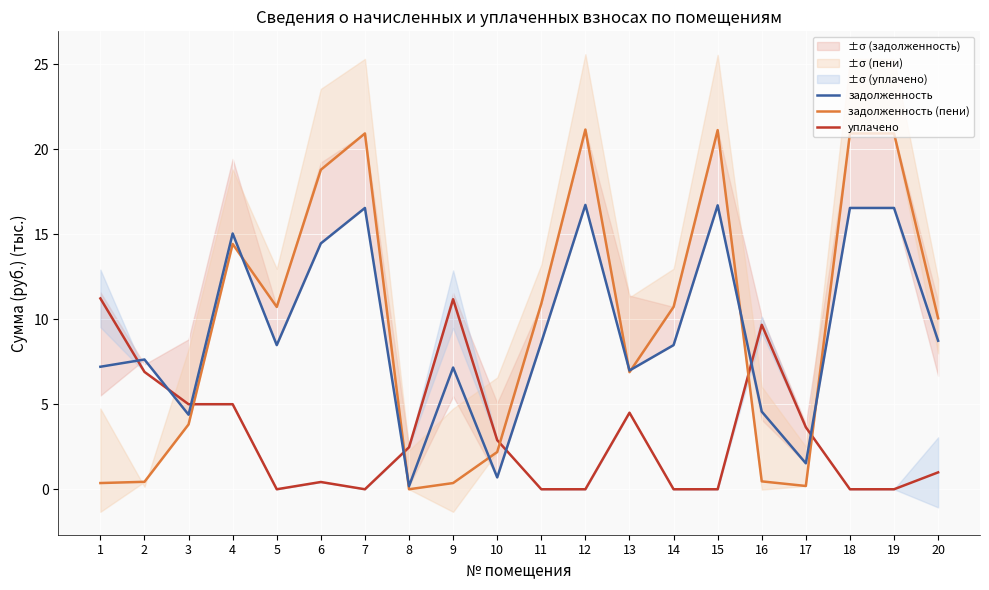

How many data points does each series have?

20